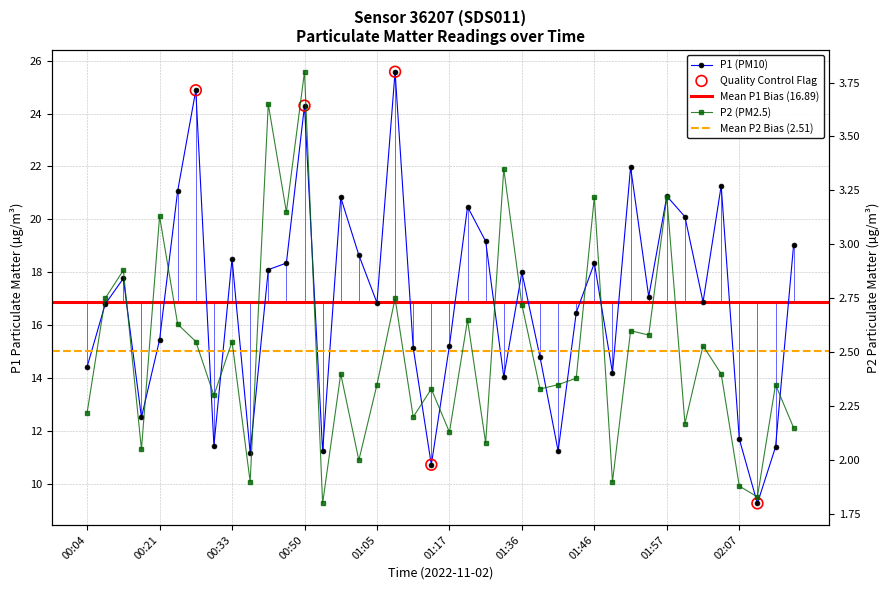

Is the value of P2 at 31 greater than the value of P1 at 32?

No